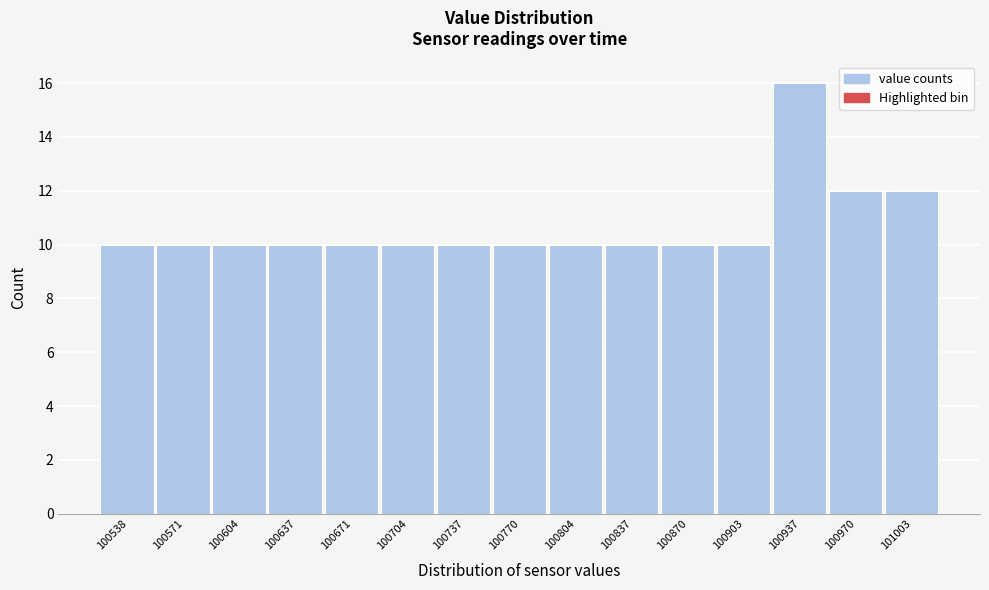

Reading left to right, what are all the values shown in this chart?

10	10	10	10	10	10	10	10	10	10	10	10	16	12	12